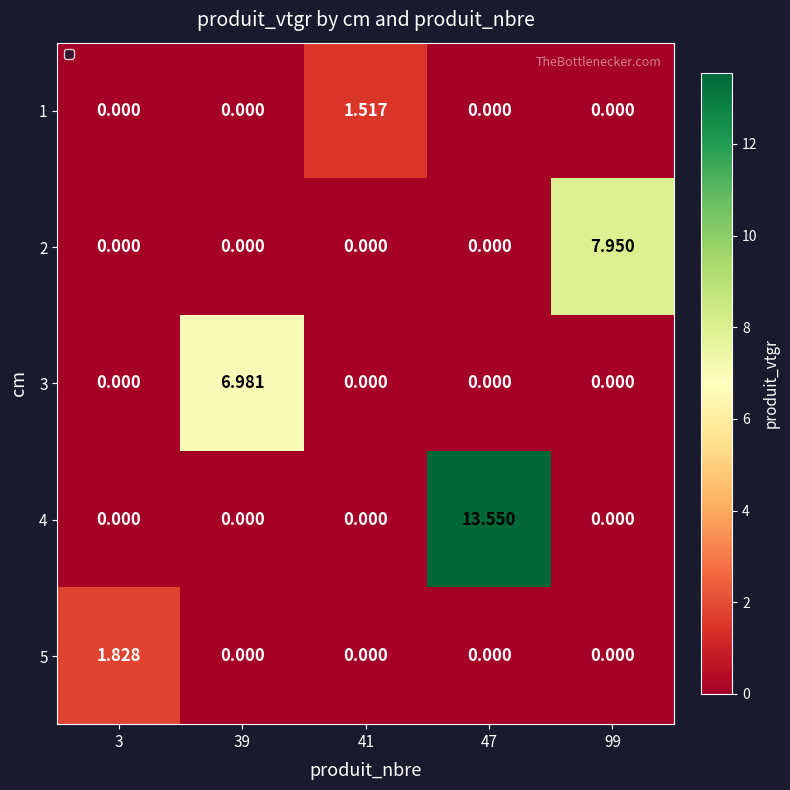

What is the difference between the highest and lowest values at 47?

13.6